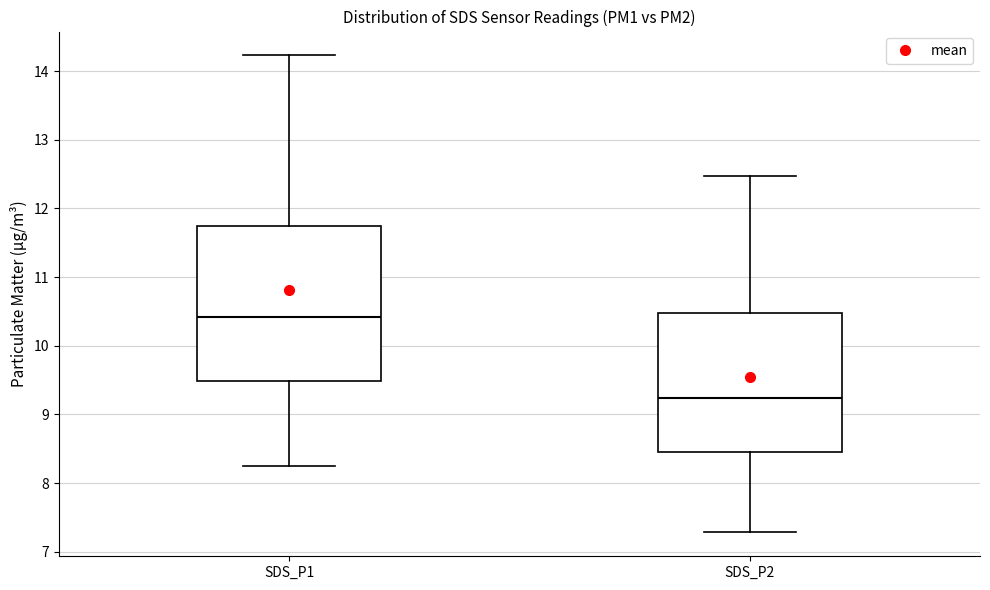

Which box's median line is the lowest?

SDS_P2